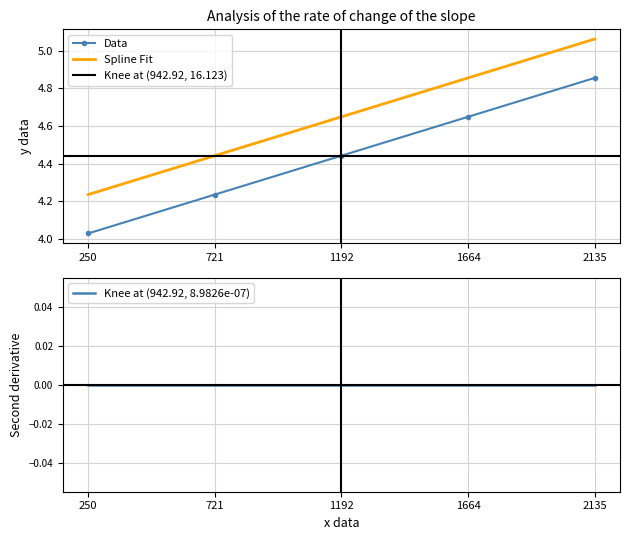

True or false: Финансирование (корр.) has a value of 0.3 at 2027.

False